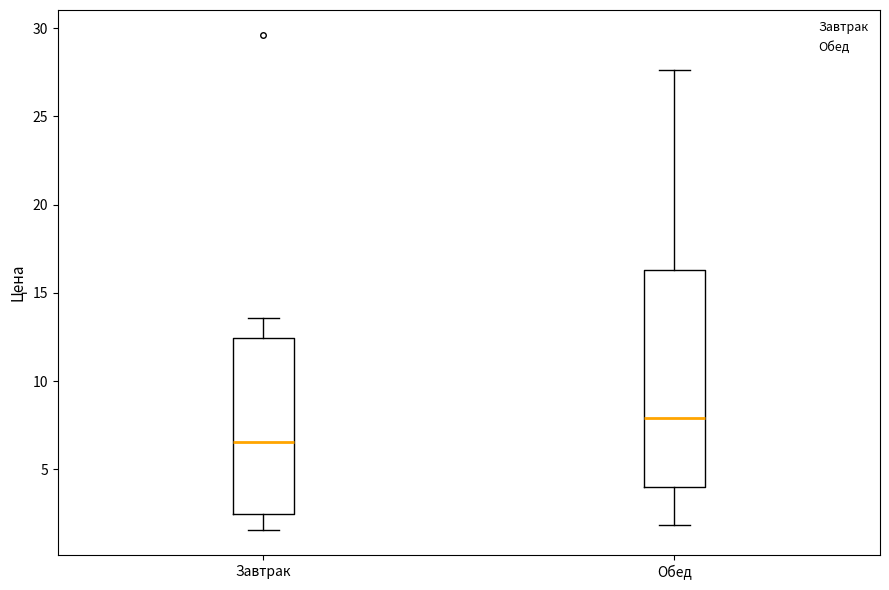

Reading left to right, transcribe this box plot: for each box, give where its median line is, the range the box spans, and where its two whiskers end, as read against the y-axis. The values are not printed on the chart, so give them approximately, as read against the axis.

Завтрак: median 6.5, box 2.5 to 12.5, whiskers 1.5 to 13.5
Обед: median 8.0, box 4.0 to 16.5, whiskers 2.0 to 27.5